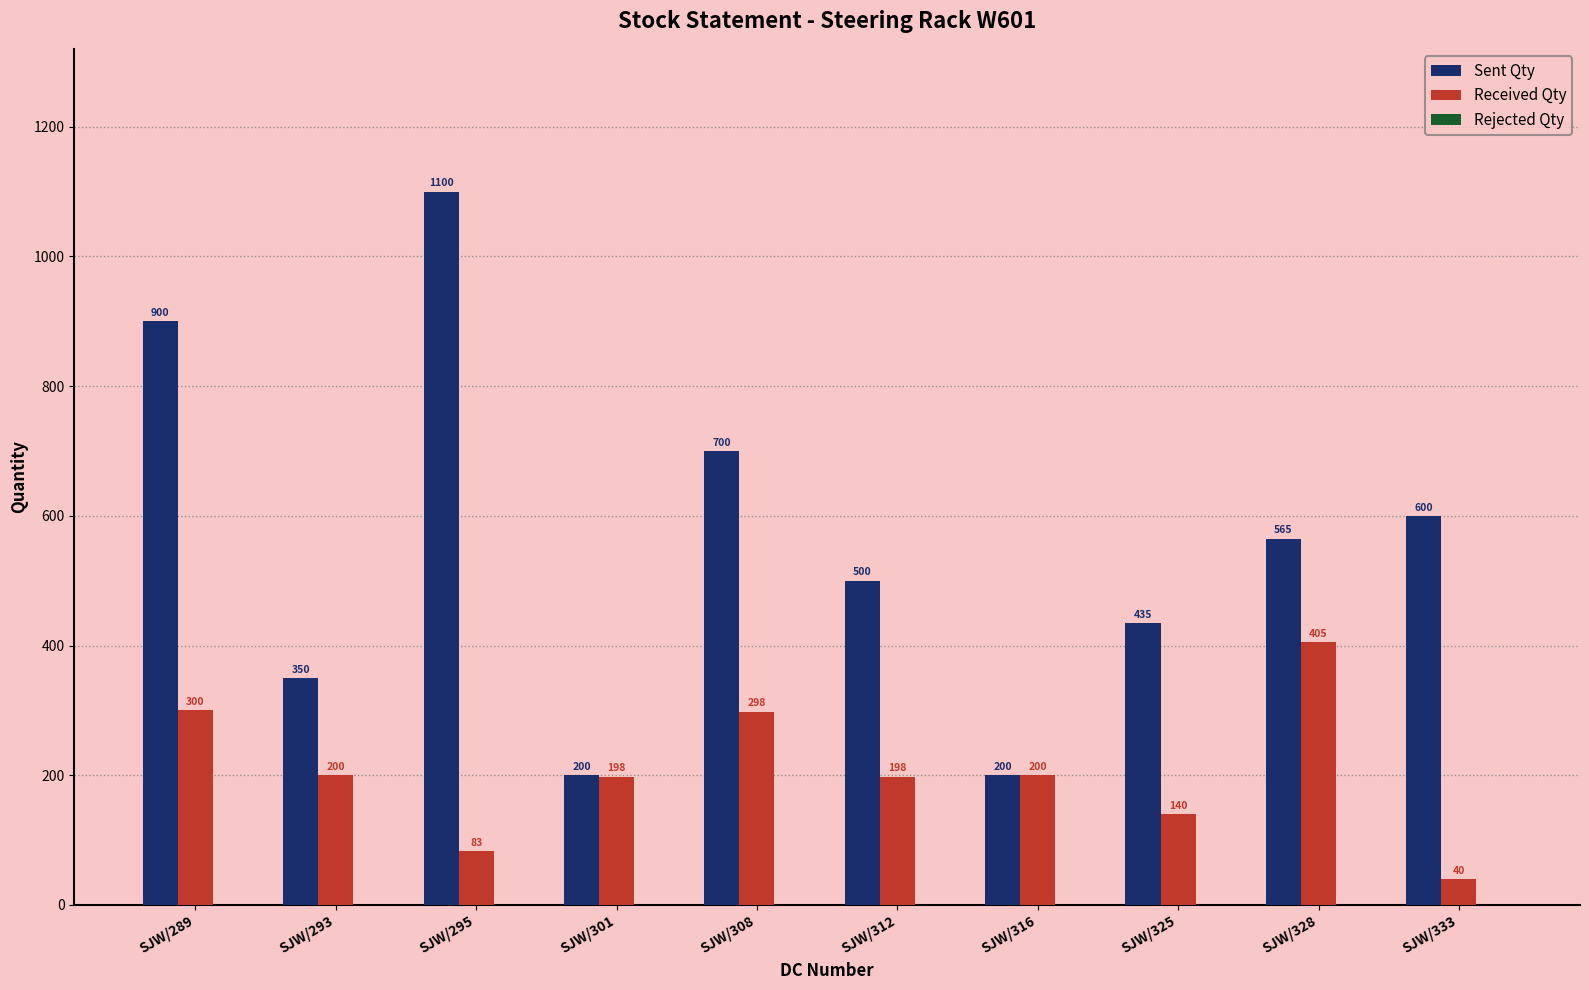

The Sent Qty series shows 766 at SJW/312. True or false?

False